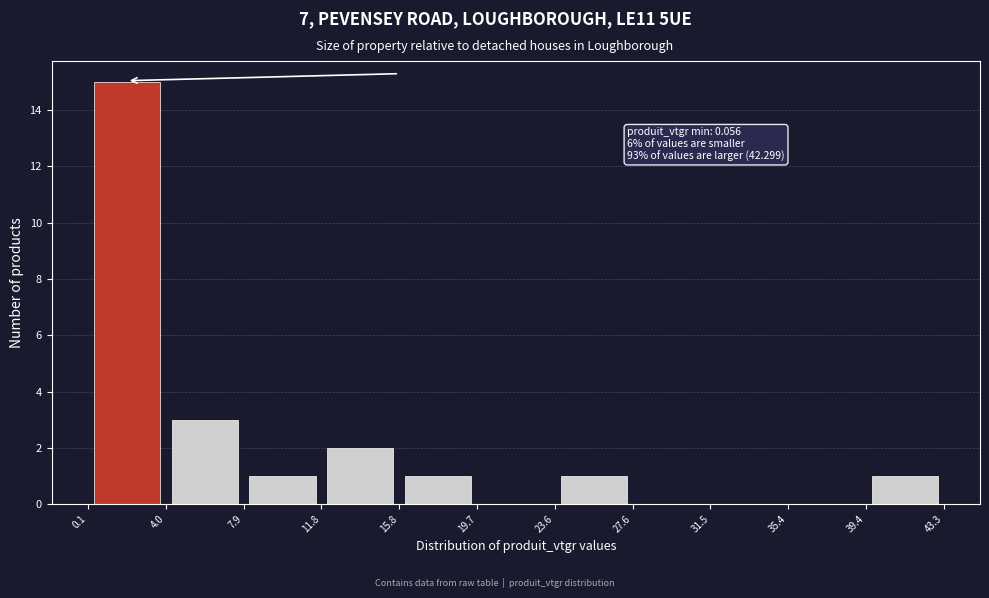

Which range on the x-axis has the tallest bar?

0.1 to 4.0